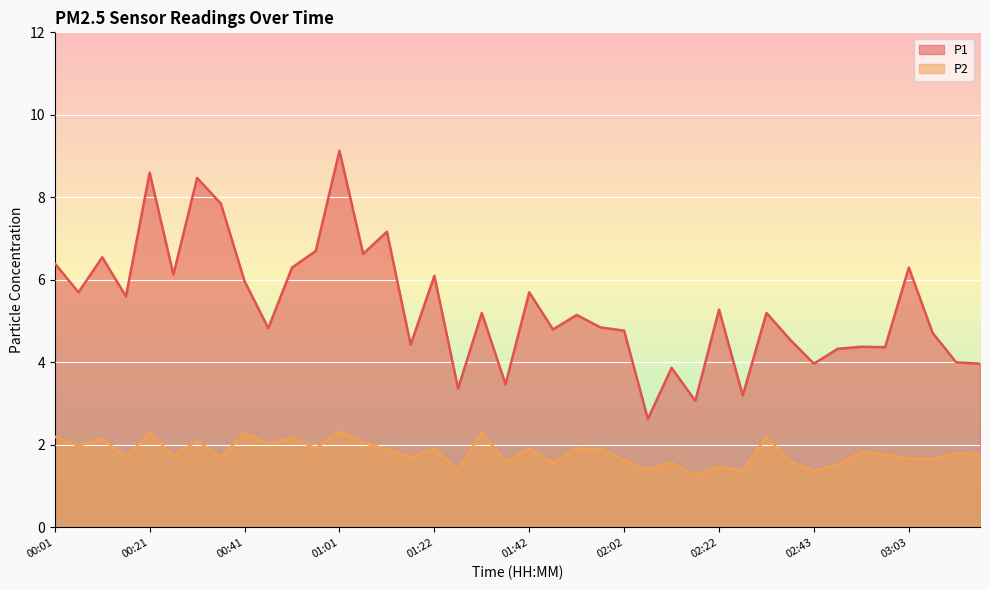

Which category has the lowest value across all series?

02:17